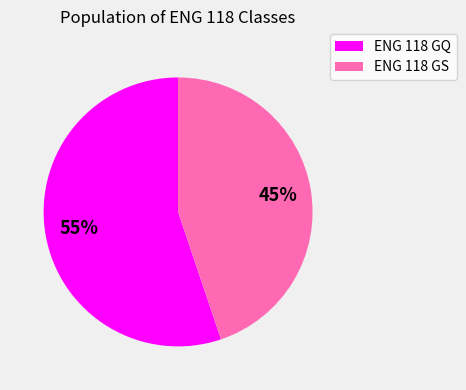

Between ENG 118 GQ and ENG 118 GS, which is larger?

ENG 118 GQ